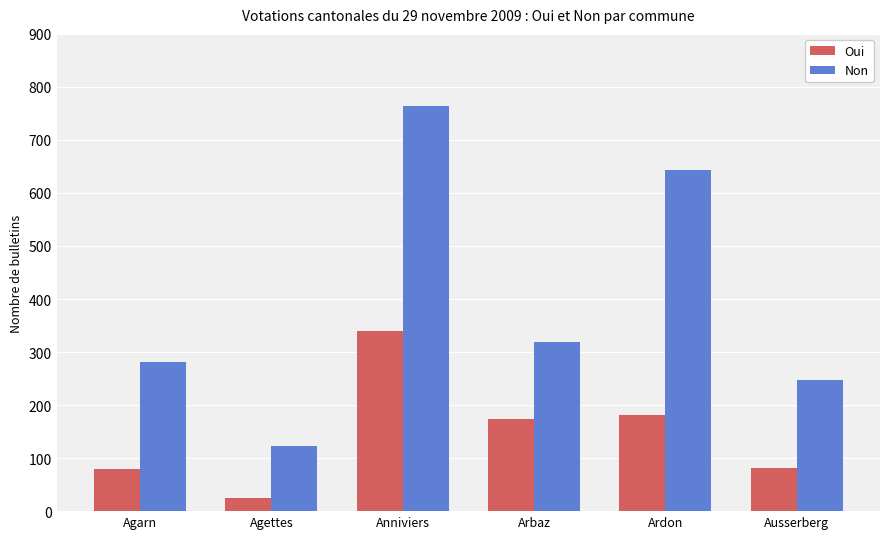

What is the smallest value displayed?

25